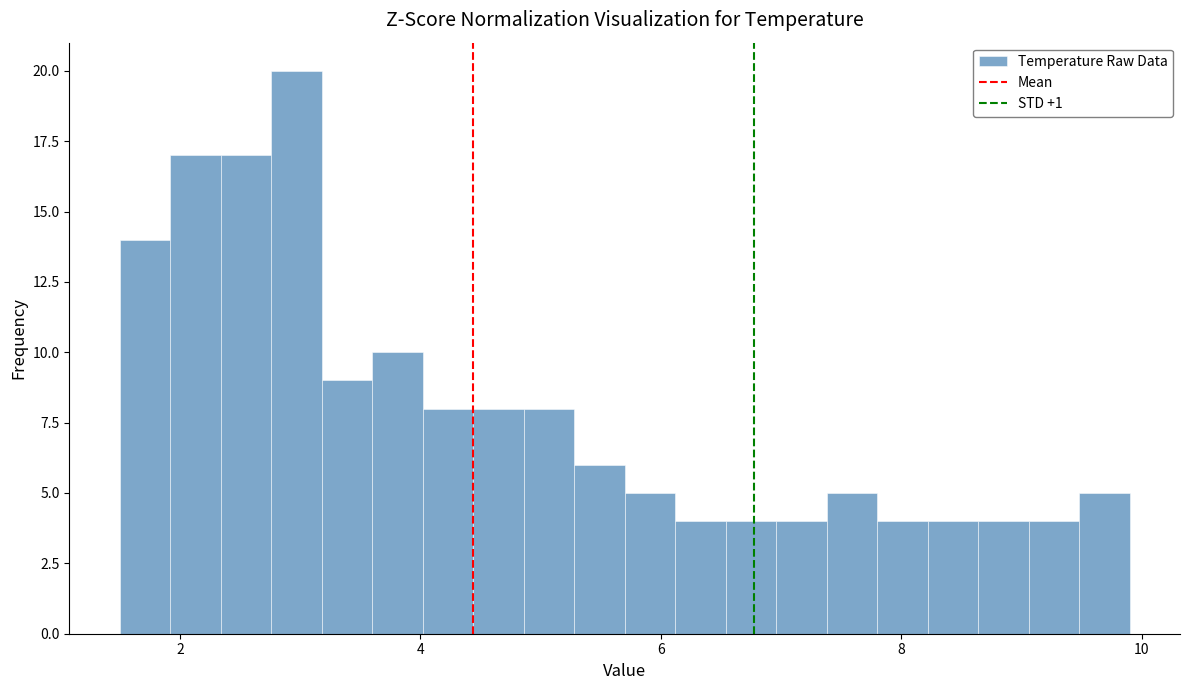

Read against the x-axis, roughly where is the centre of the tallest bar?

3.0